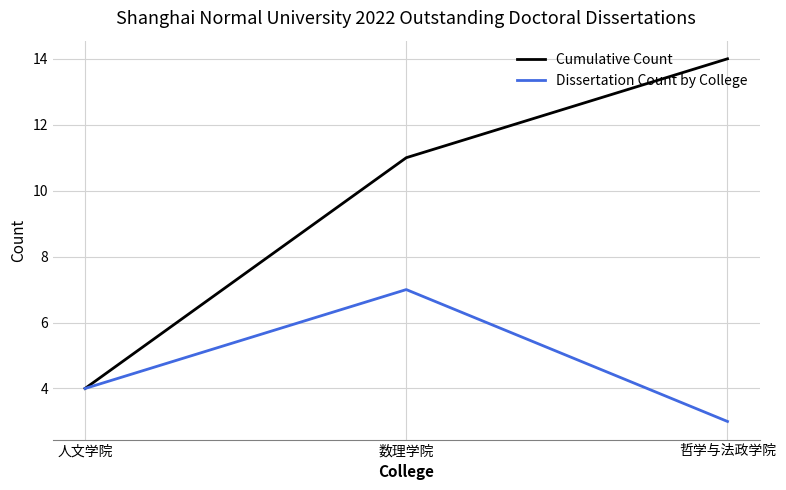

At which category does the chart reach its peak across all series?

哲学与法政学院